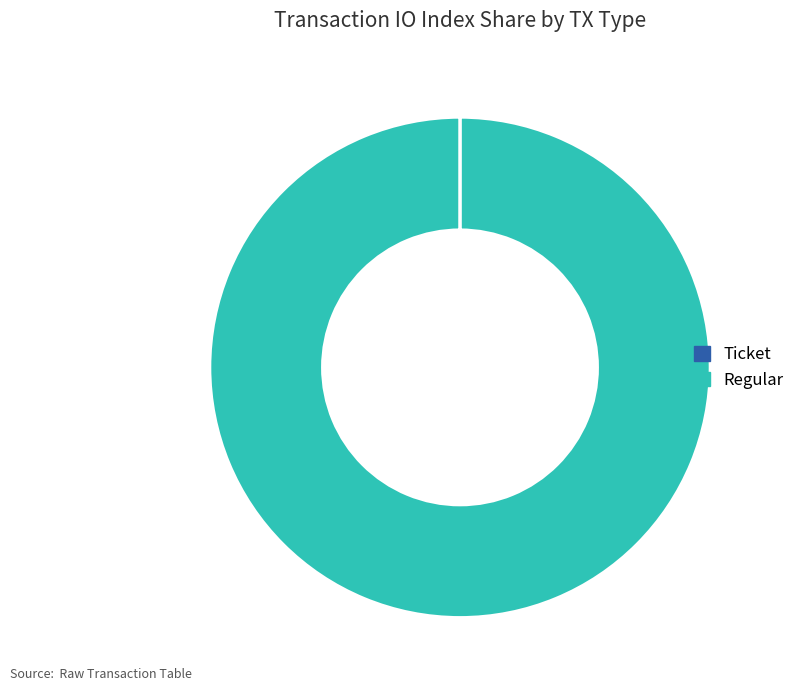

The Regular slice represents 100% of the pie. True or false?

True